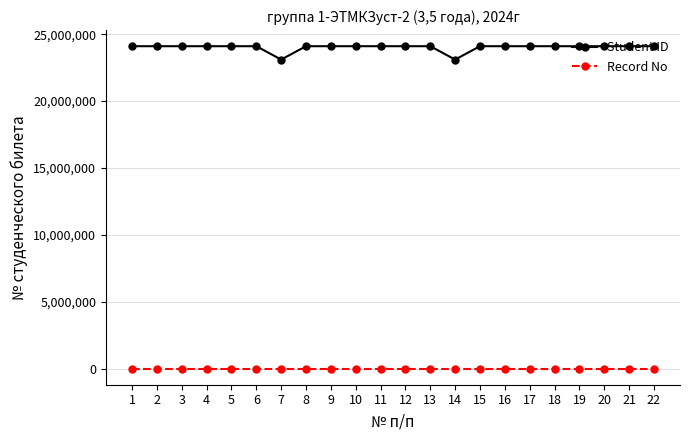

Is the value of Student ID at 12 greater than the value of Record No at 8?

Yes